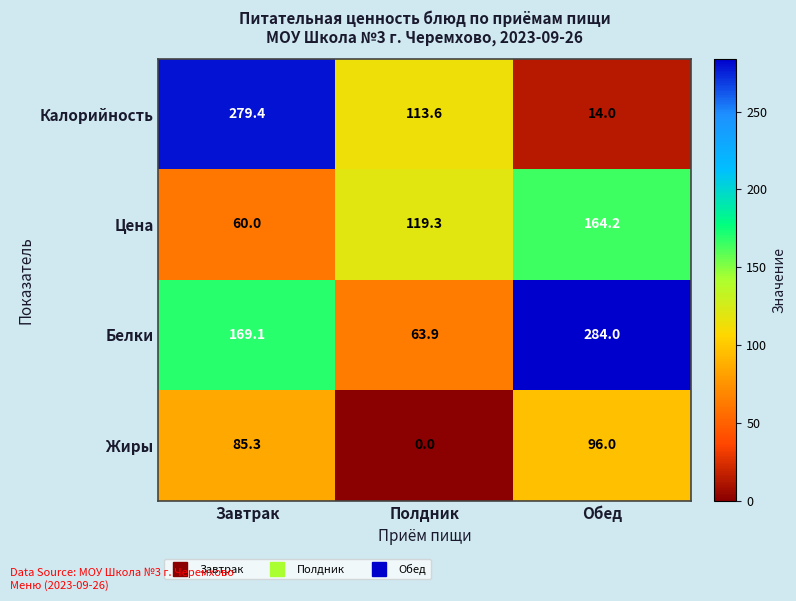

The value of Калорийность at Обед is 22.6. True or false?

False